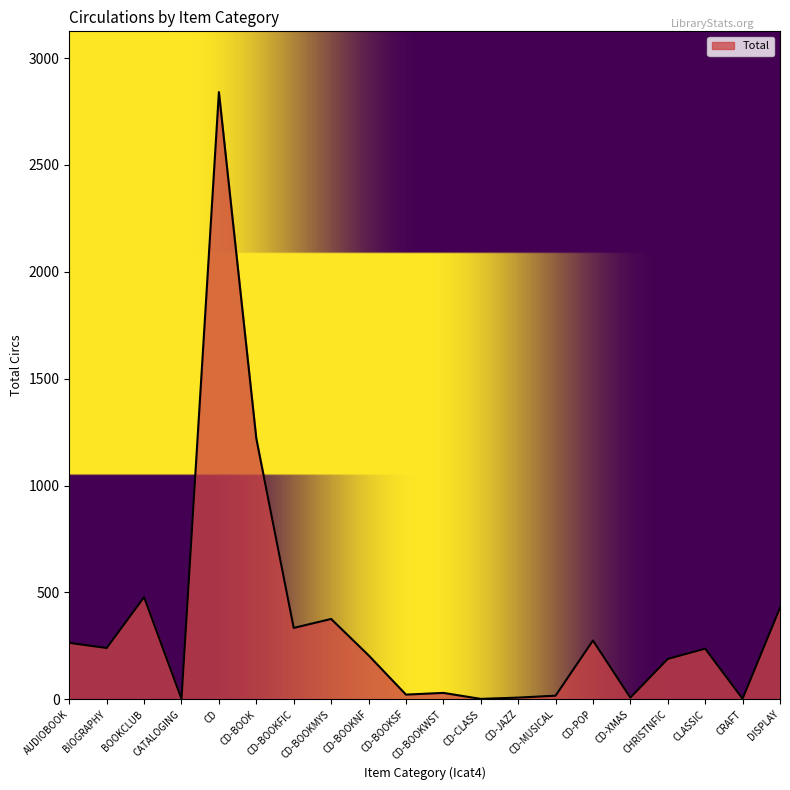

How many lines are shown in the chart?

1